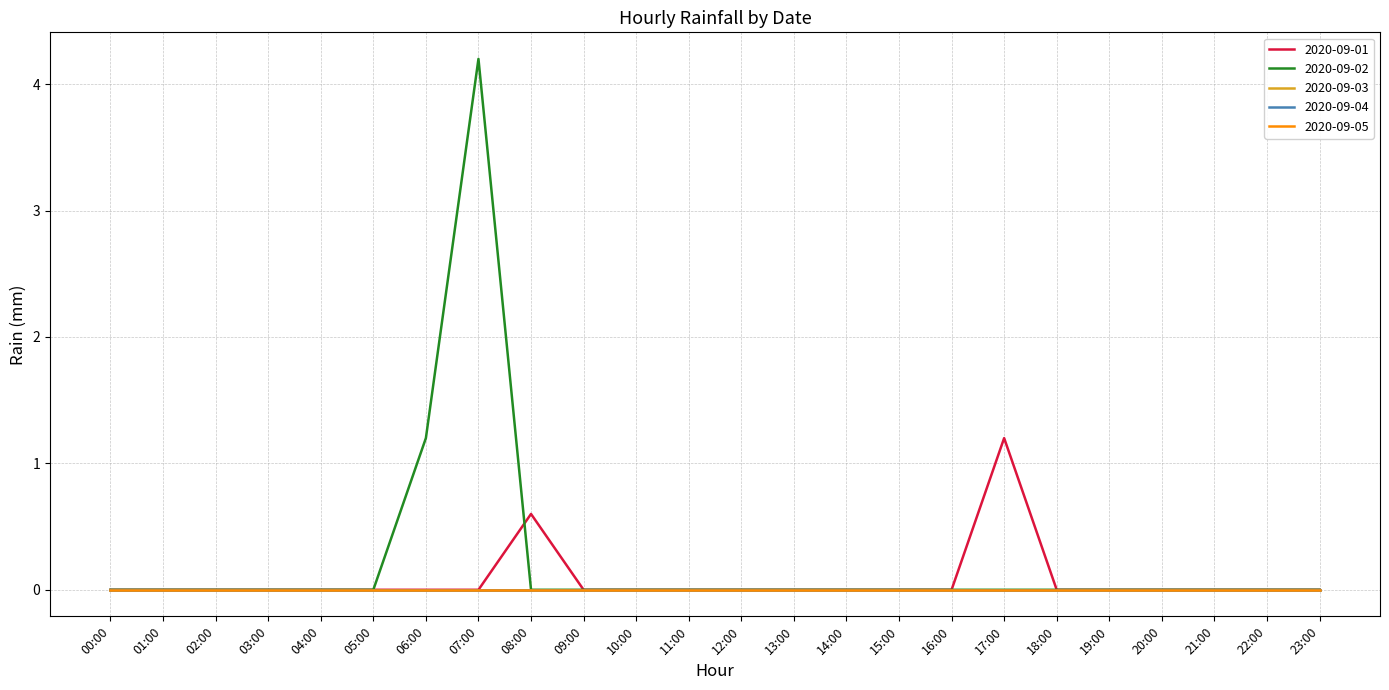

Is it true that 2020-09-01 equals -0.8 at 15:00?

False